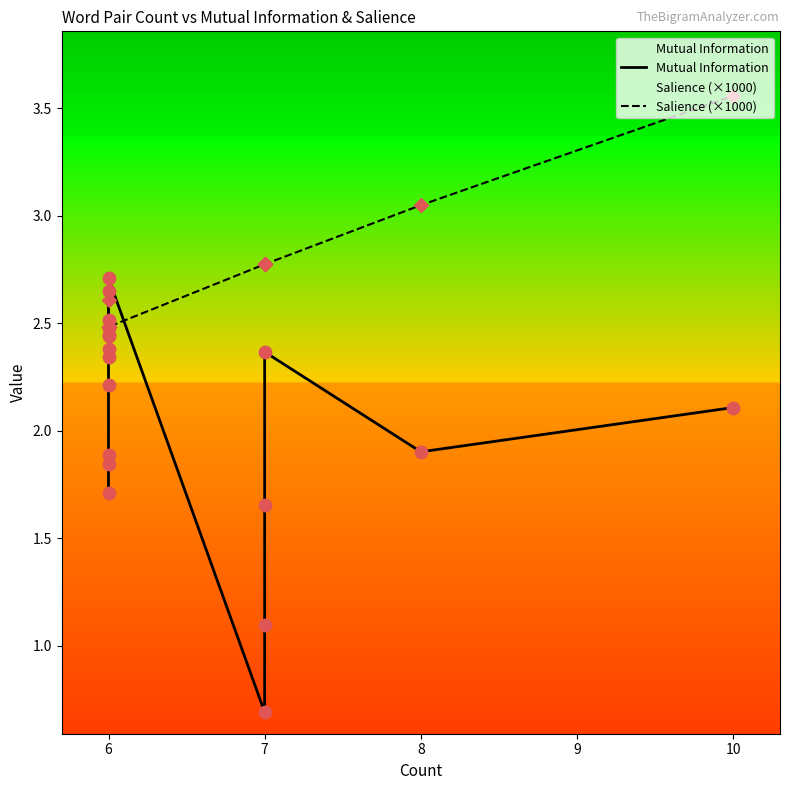

At how many categories does at least one series exceed 2?

18